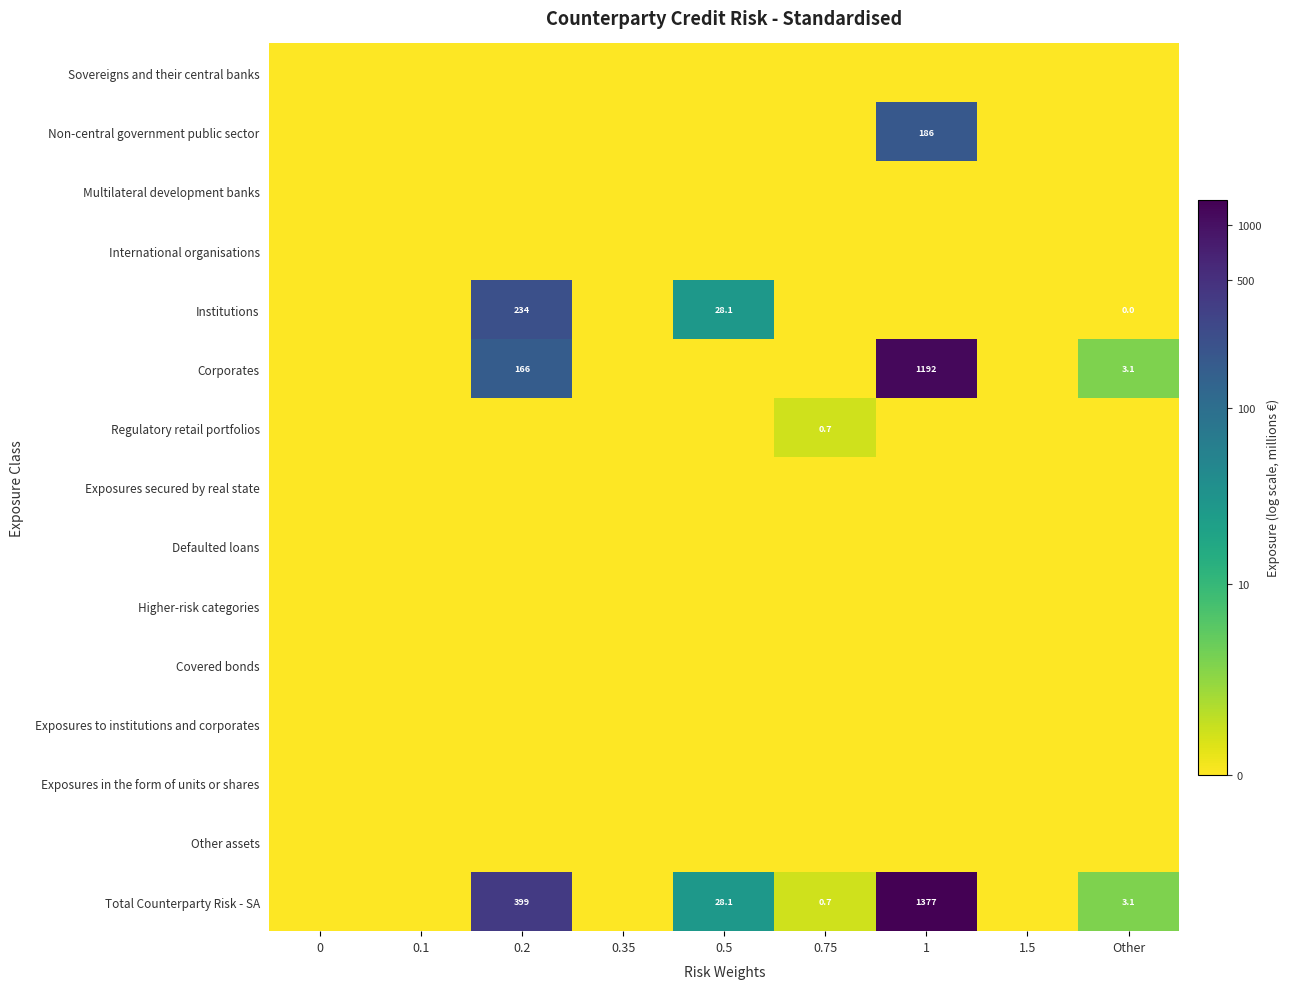

How many data points does each series have?

9